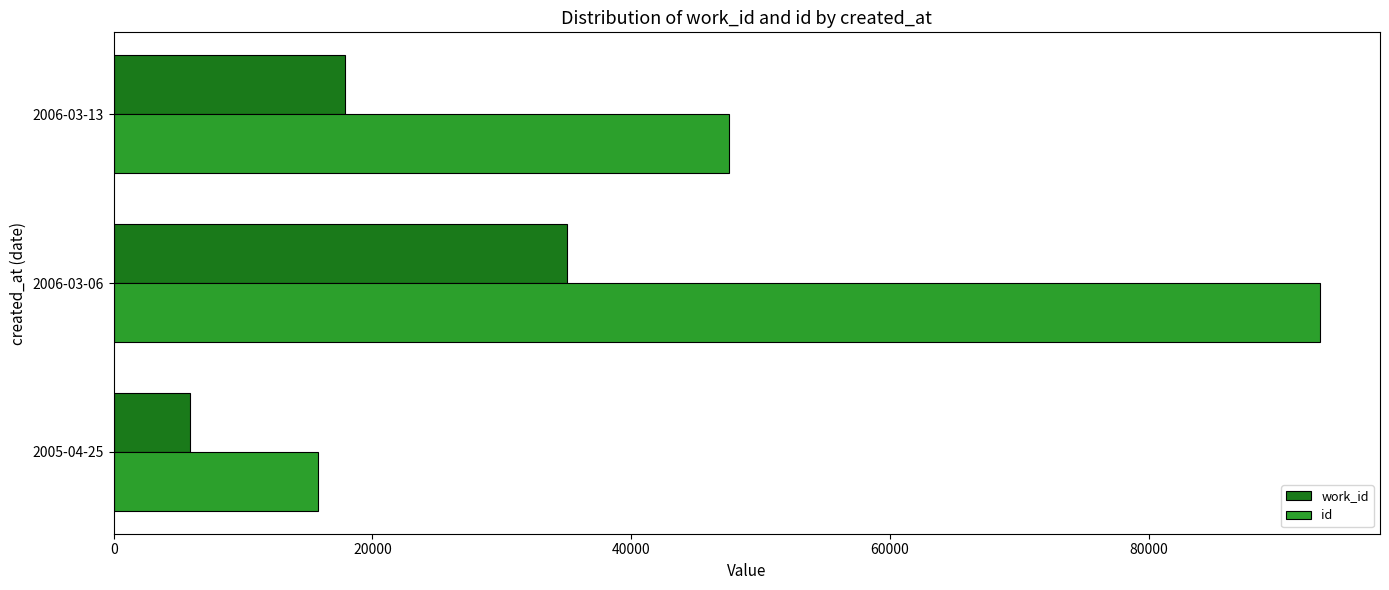

Which series has the largest total across all categories?

id